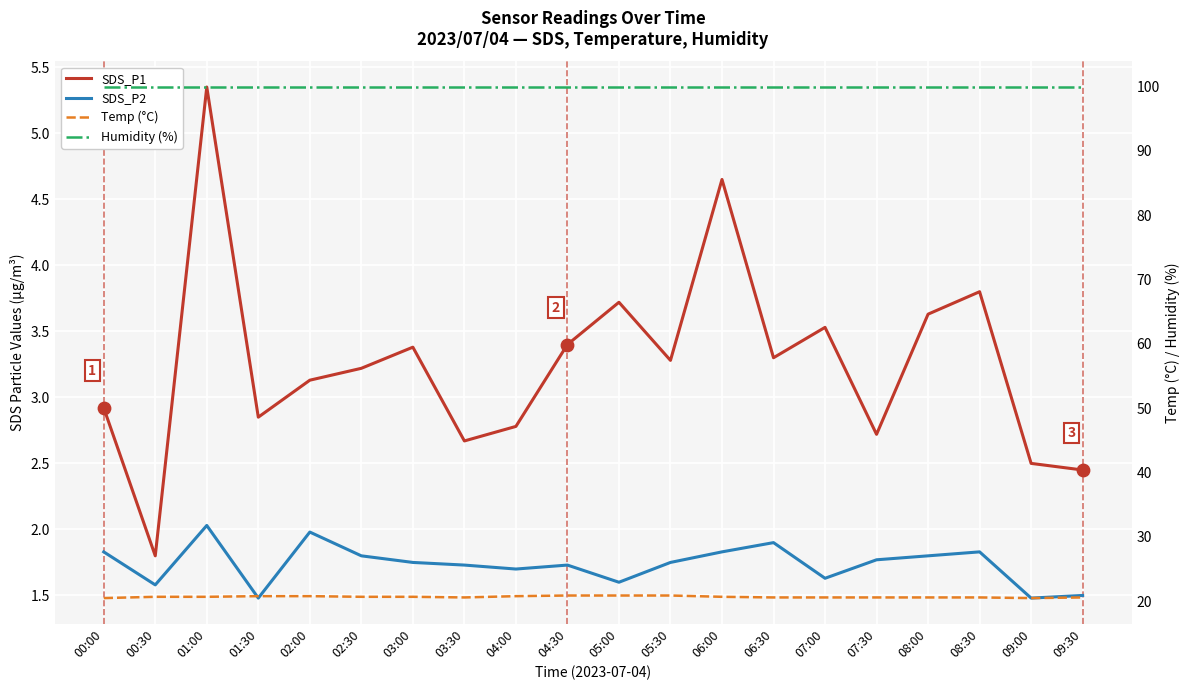

At which category is the sum across all series the highest?

01:00